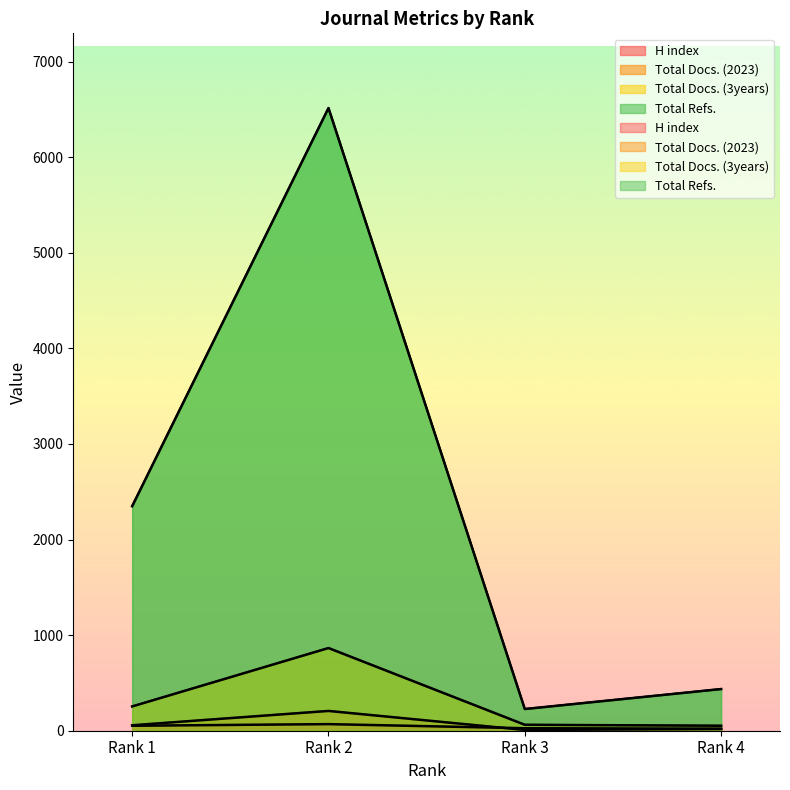

What is the value of the Total Refs. point at the 3rd from the left?

227